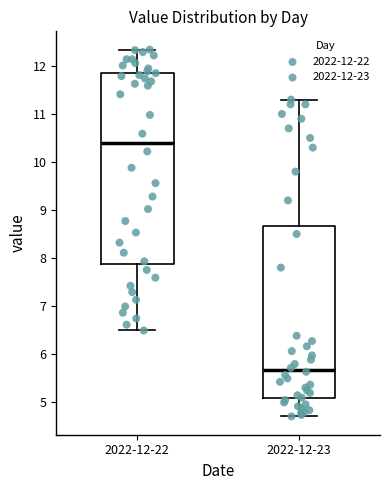

Which box's median line is the highest?

2022-12-22